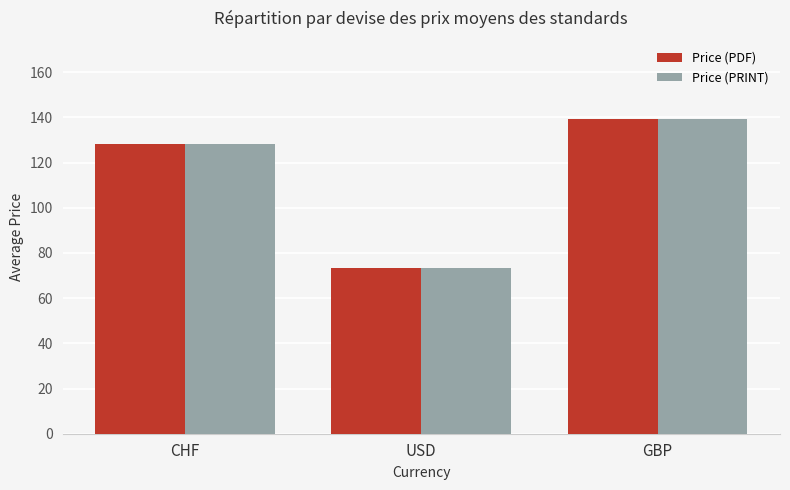

What is the label of the 2nd bar from the left?

USD